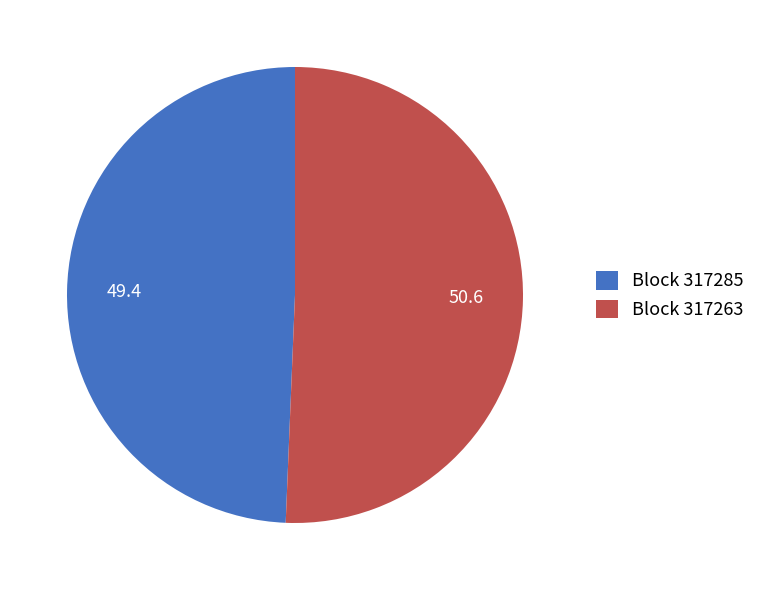

Combined, do Block 317263 and Block 317285 account for over 50%?

Yes